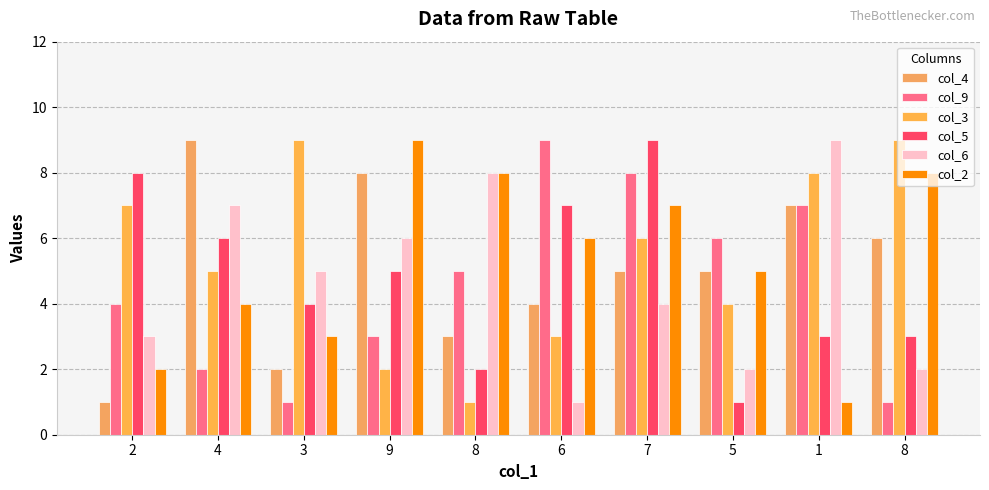

Where does the col_4 series first go above 5?

4